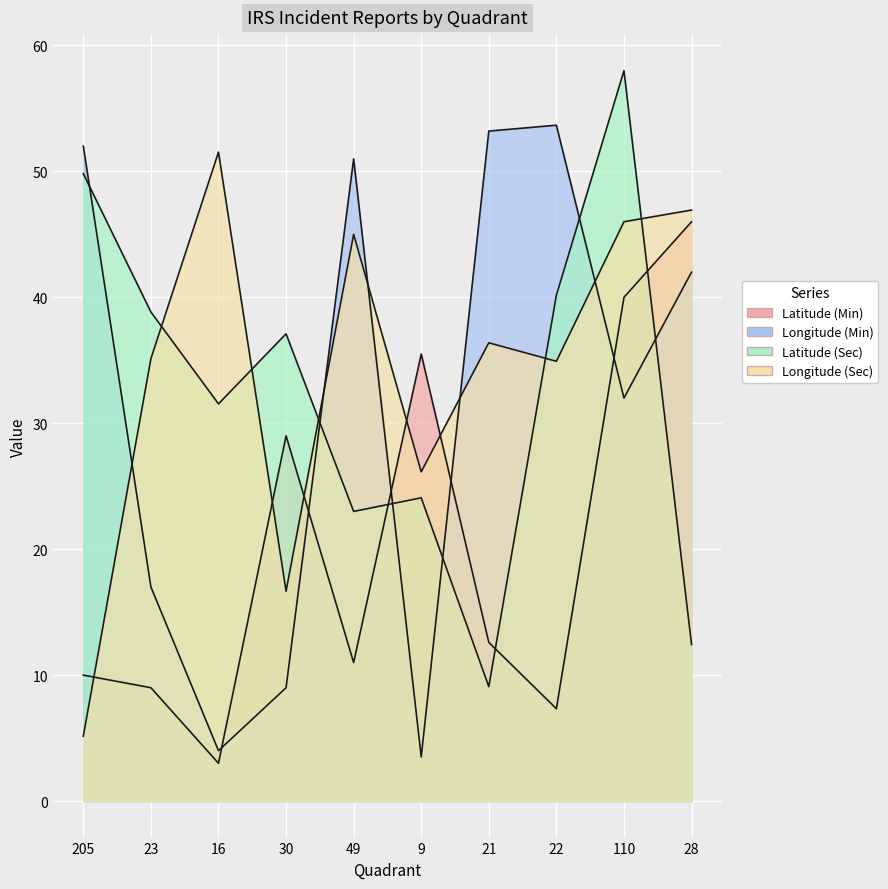

Is it true that Latitude (Sec) equals 7.2 at 28?

False